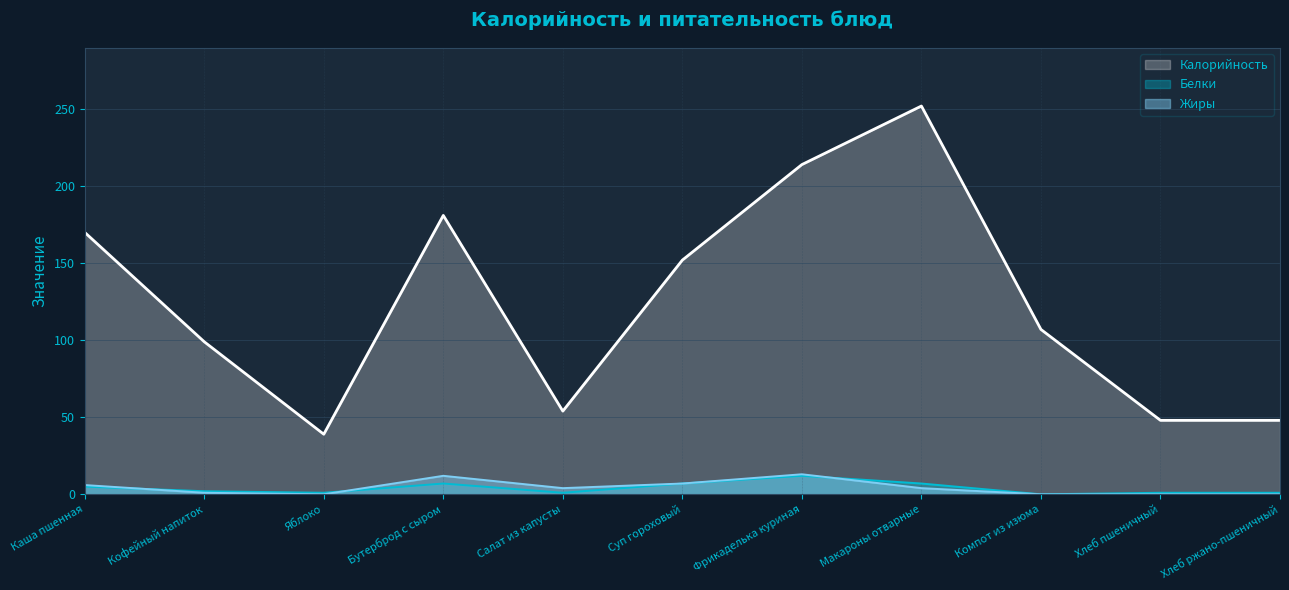

What is the difference between the highest and lowest values at Хлеб пшеничный?

48